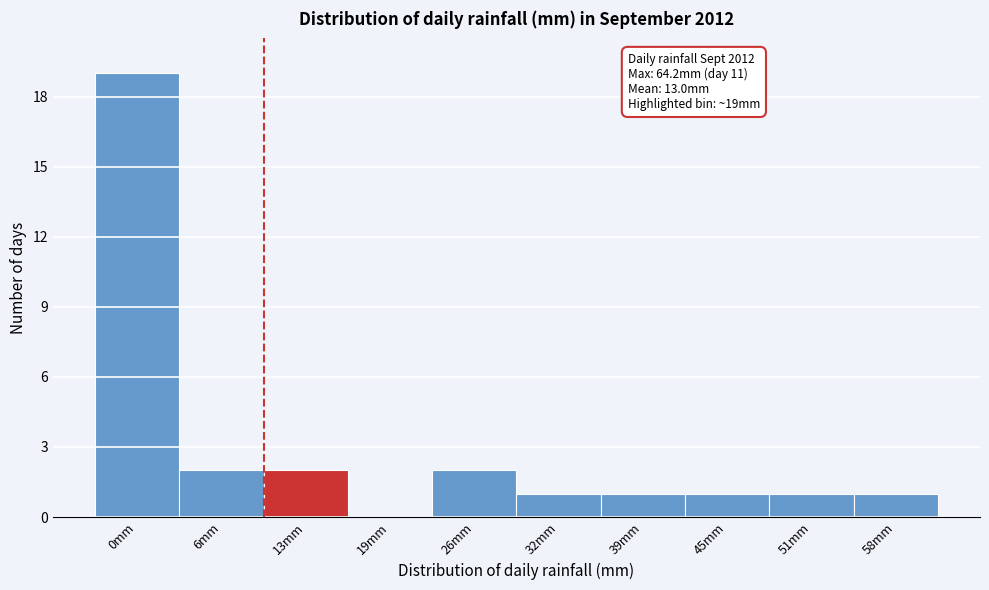

Reading right to left, transcribe all the data shown in this chart.

58mm=1	51mm=1	45mm=1	39mm=1	32mm=1	26mm=2	19mm=0	13mm=2	6mm=2	0mm=19